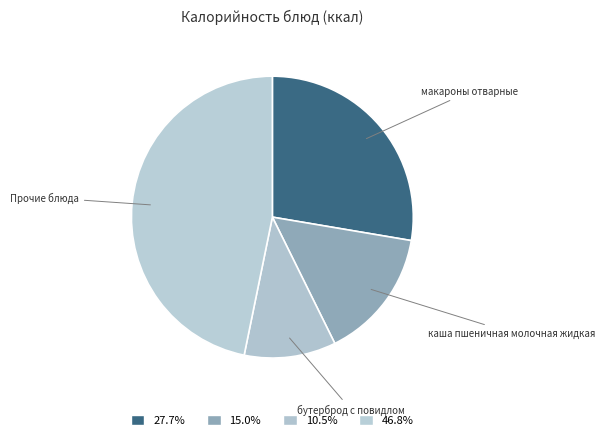

Combined, do бутерброд с повидлом and макароны отварные account for over 50%?

No